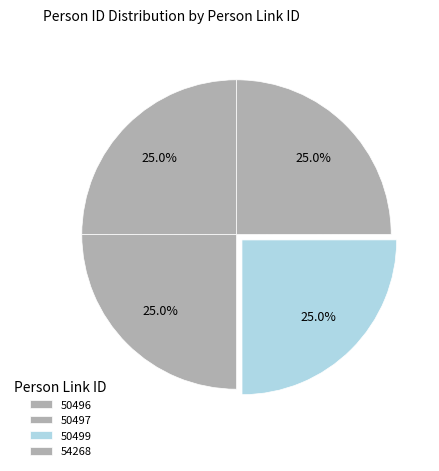

Is there any slice that represents more than half of the pie?

No